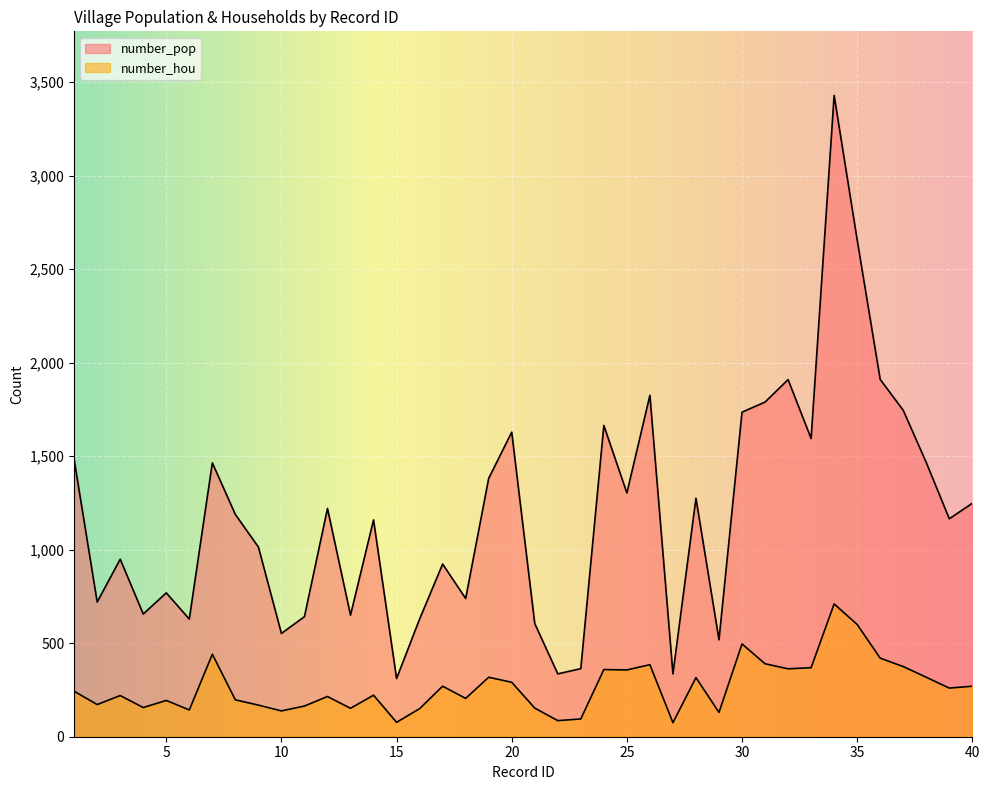

What are all the series names shown in the legend?

number_hou, number_pop